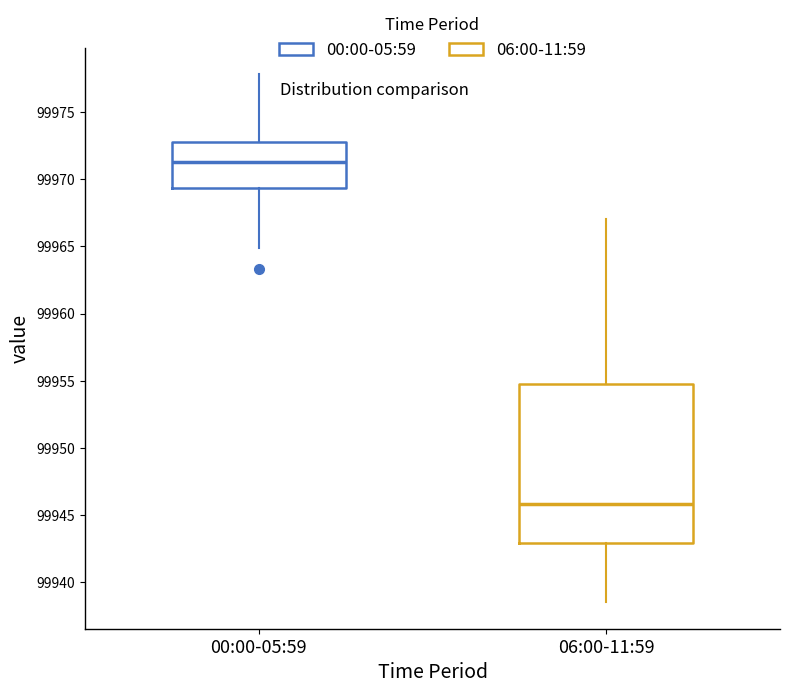

Comparing the boxes themselves (not the whiskers), which one is the tallest?

06:00-11:59